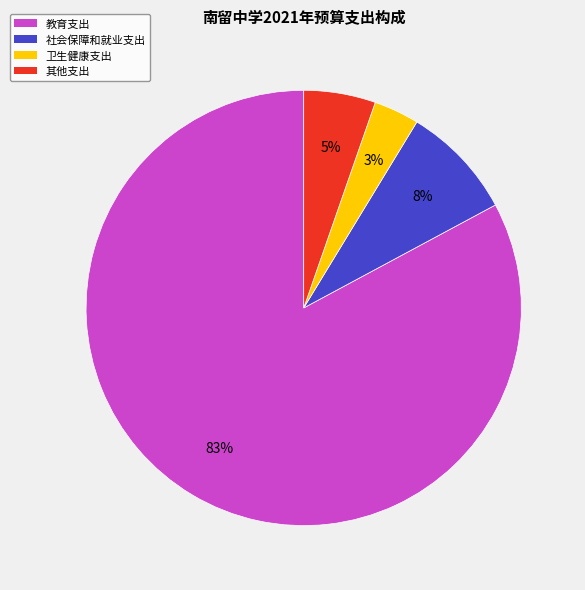

Combined, do 其他支出 and 社会保障和就业支出 account for over 50%?

No